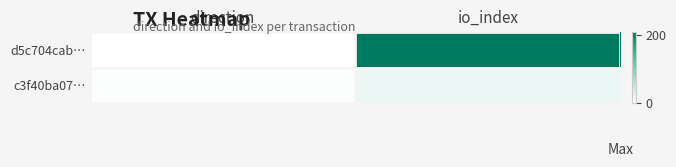

Reading left to right, extract all data points from this chart.

d5c704cab…: direction=-1	io_index=208
c3f40ba07…: direction=1	io_index=15